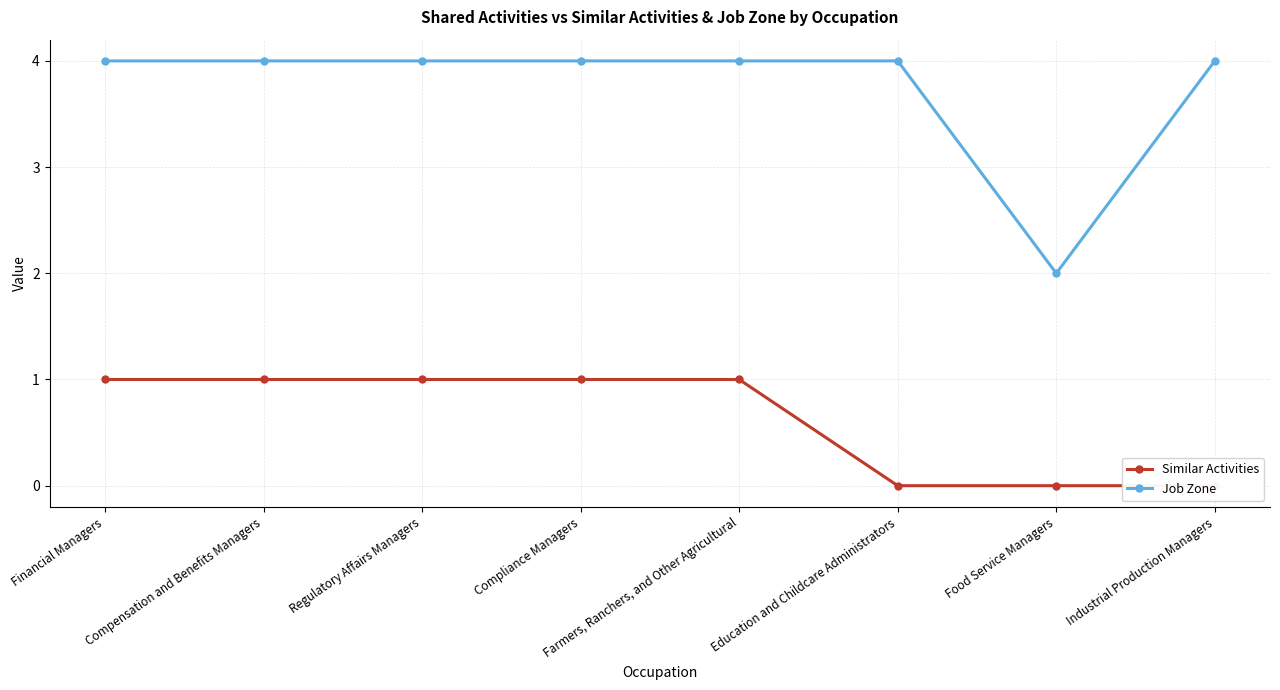

Rank the series by their maximum value, from lowest to highest.

Similar Activities, Job Zone